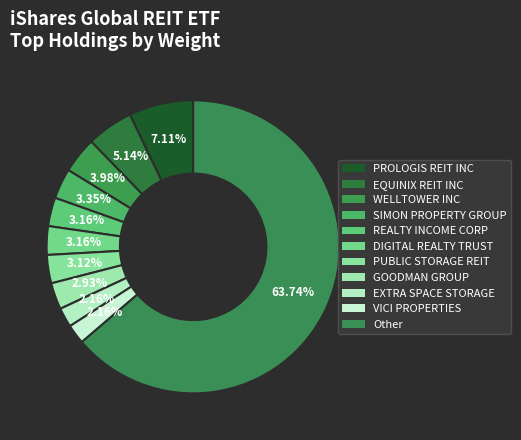

Count the number of slices in the pie.

11